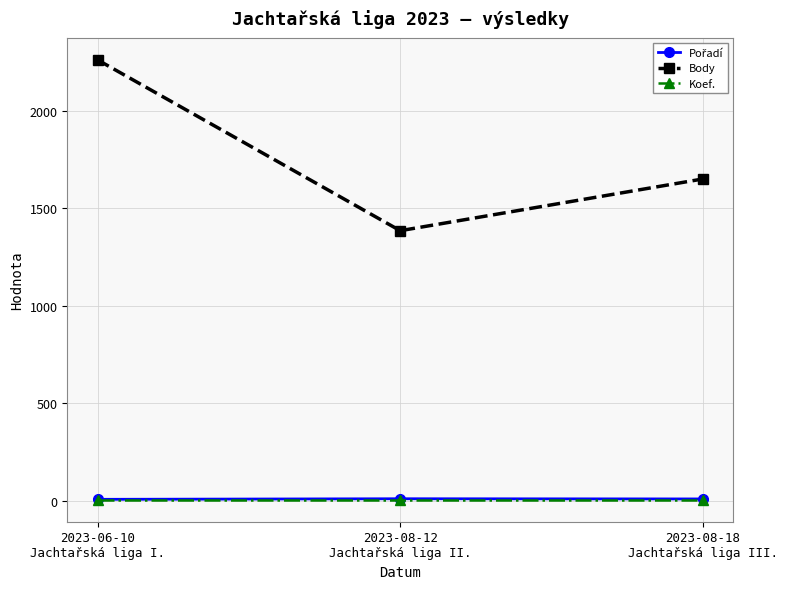

What is the greatest value displayed?

2260